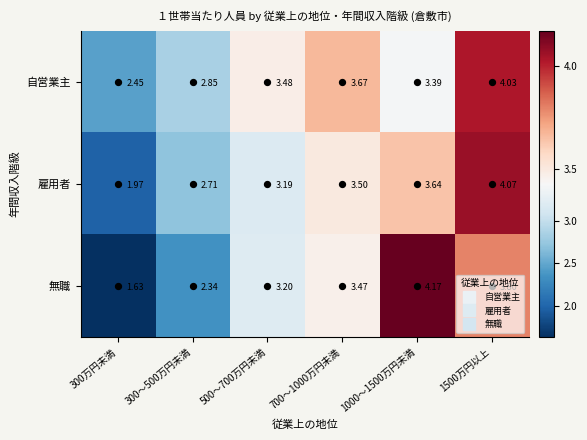

Which category has the lowest value across all series?

300万円未満